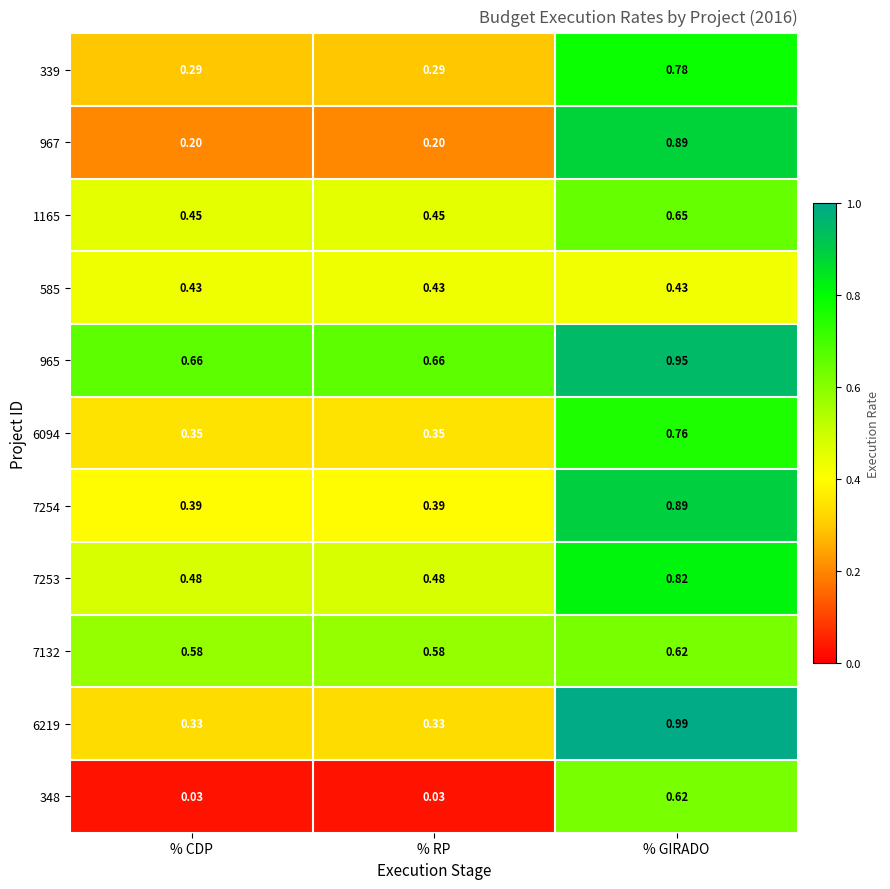

Between % RP and % GIRADO, which series saw the biggest shift?

967